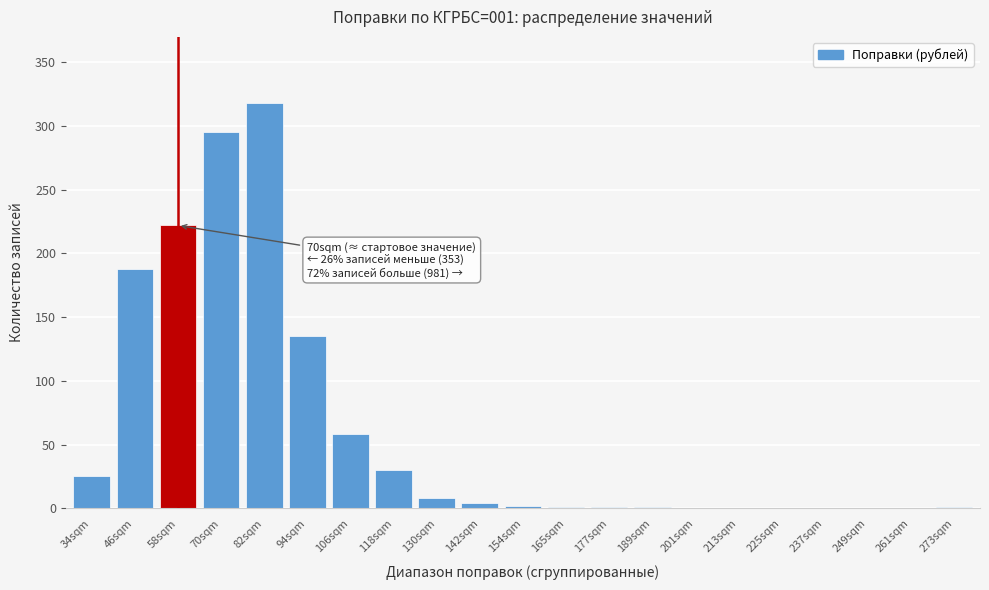

True or false: the data shows 0 at 261sqm.

True